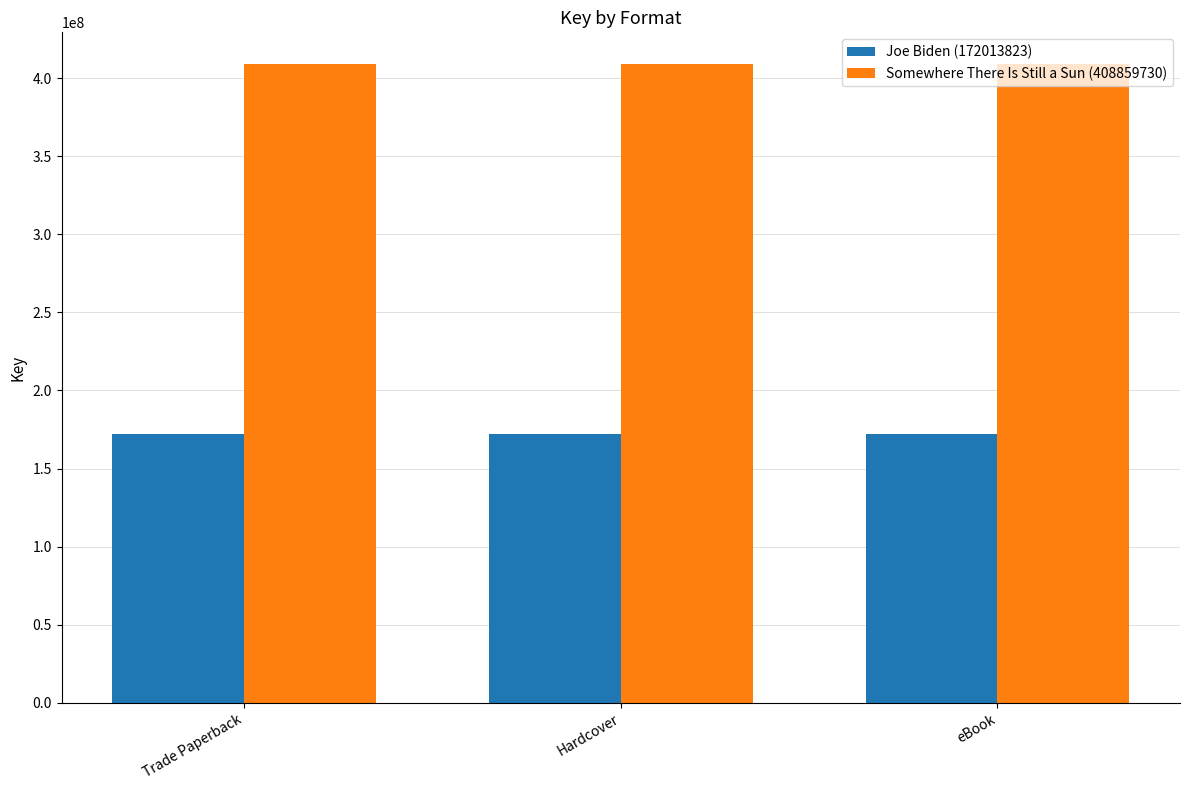

What is the label of the 2nd bar from the left?

Hardcover